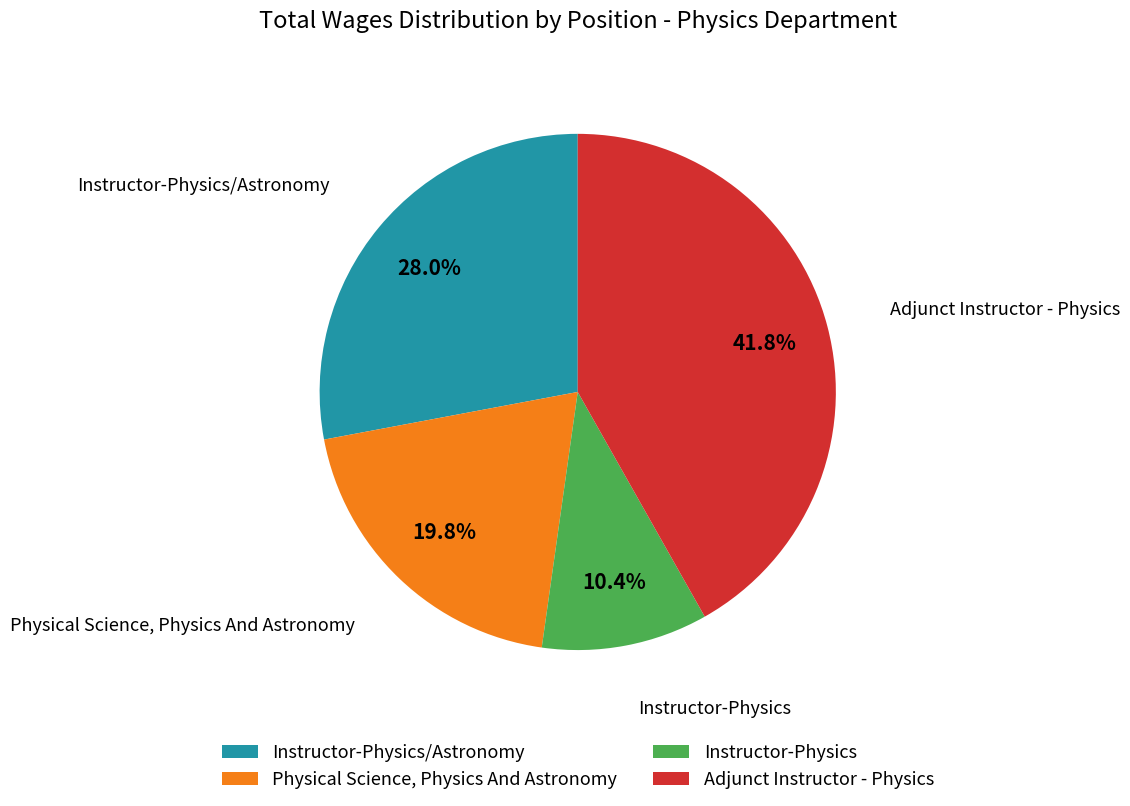

Combined, what portion of the pie is Instructor-Physics/Astronomy and Physical Science, Physics And Astronomy?

47.8%